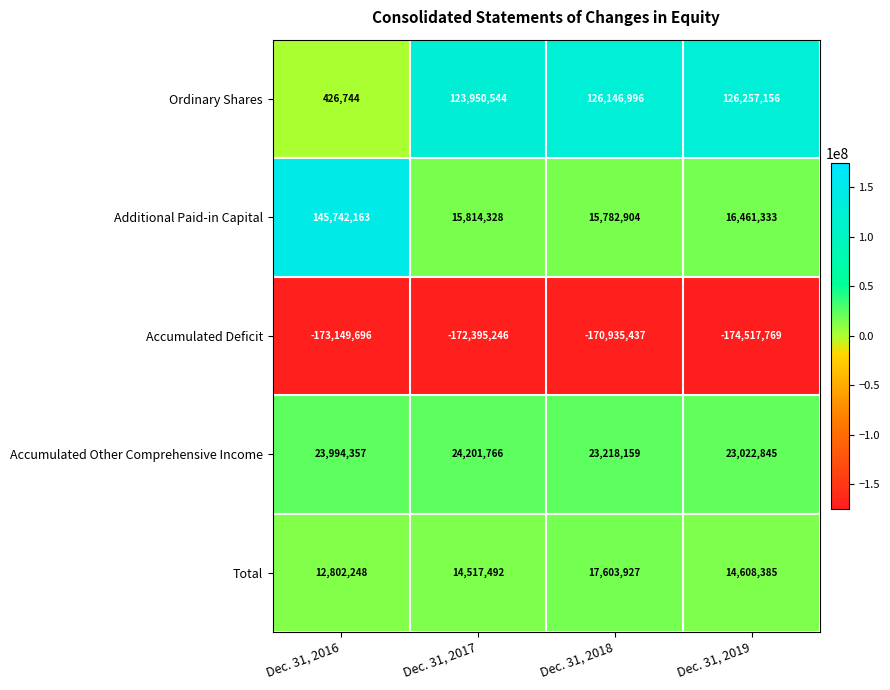

Count the number of data series in this chart.

5